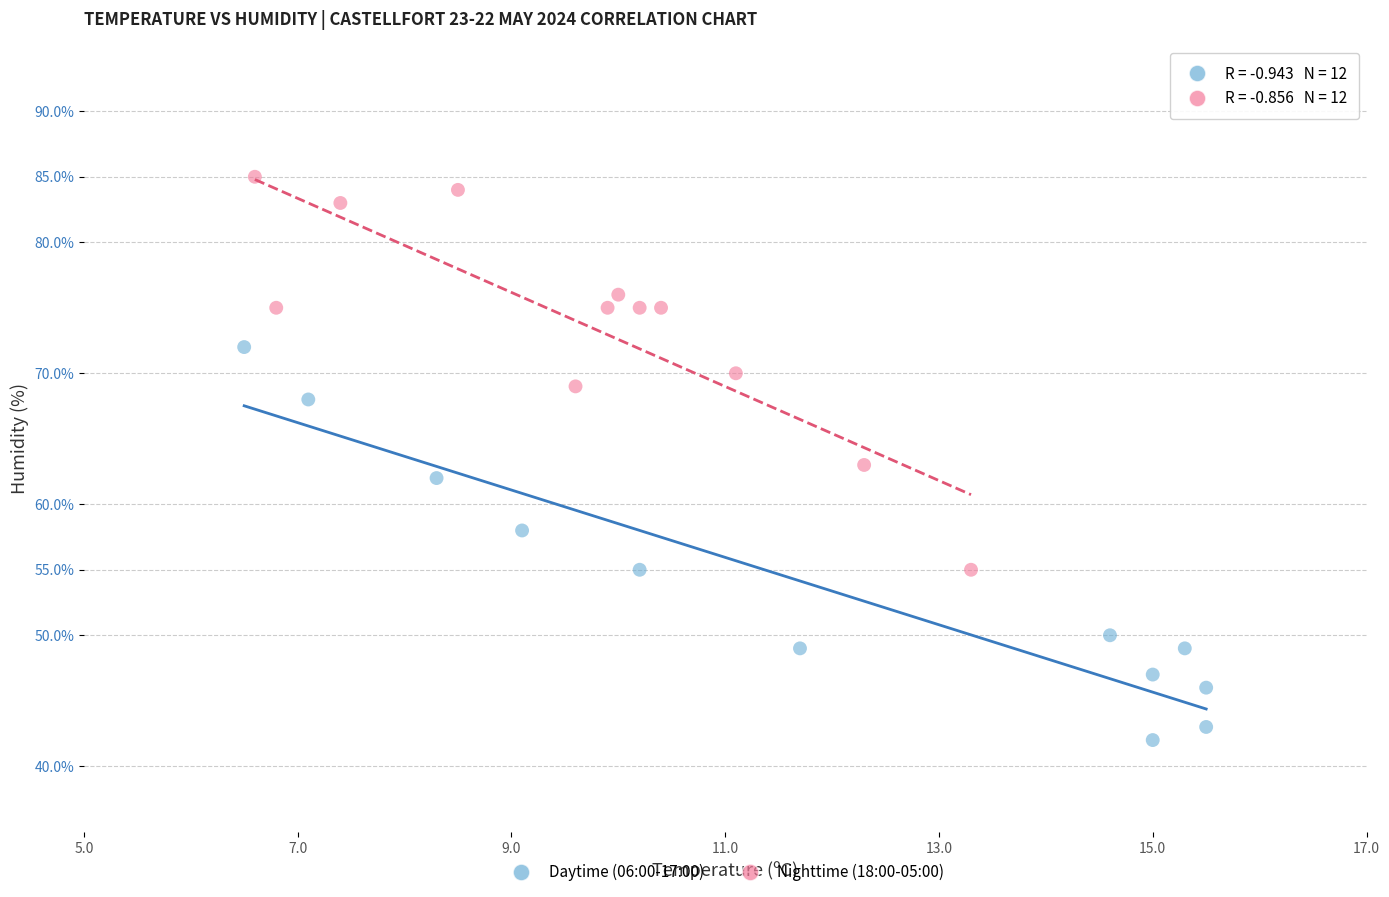

Which series reaches the maximum Y coordinate?

Nighttime (18:00-05:00)